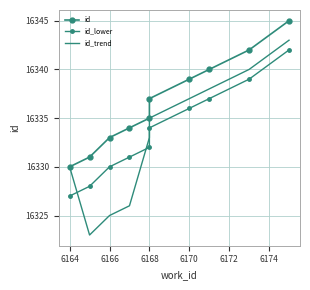

Reading right to left, what are all the values shown in this chart?

id: 16345	16342	16340	16339	16337	16335	16334	16333	16331	16330
id_lower: 16342	16339	16337	16336	16334	16332	16331	16330	16328	16327
id_trend: 16343	16340	16338	16337	16335	16333	16326	16325	16323	16330